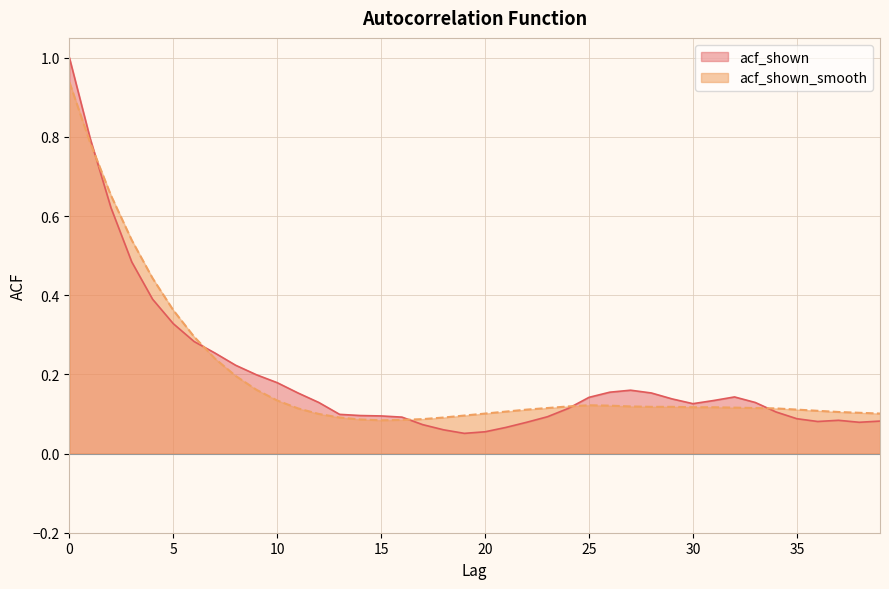

Rank the series by their average value, from lowest to highest.

acf_shown, acf_shown_smooth